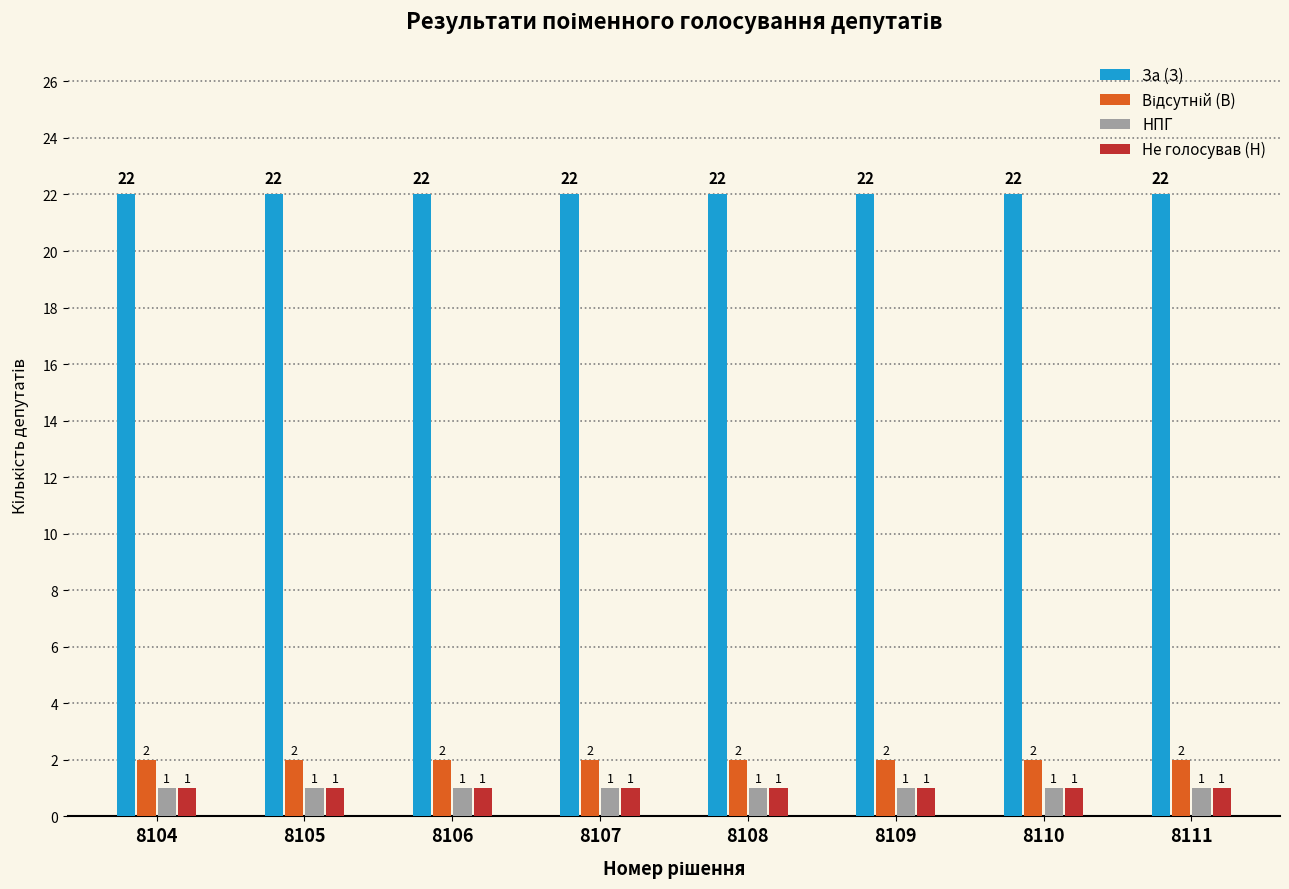

How many bars are there in each group?

4